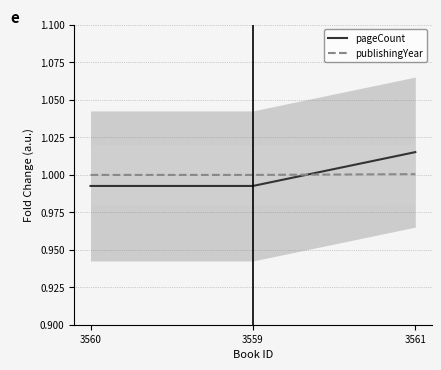

What are all the series names shown in the legend?

pageCount, publishingYear